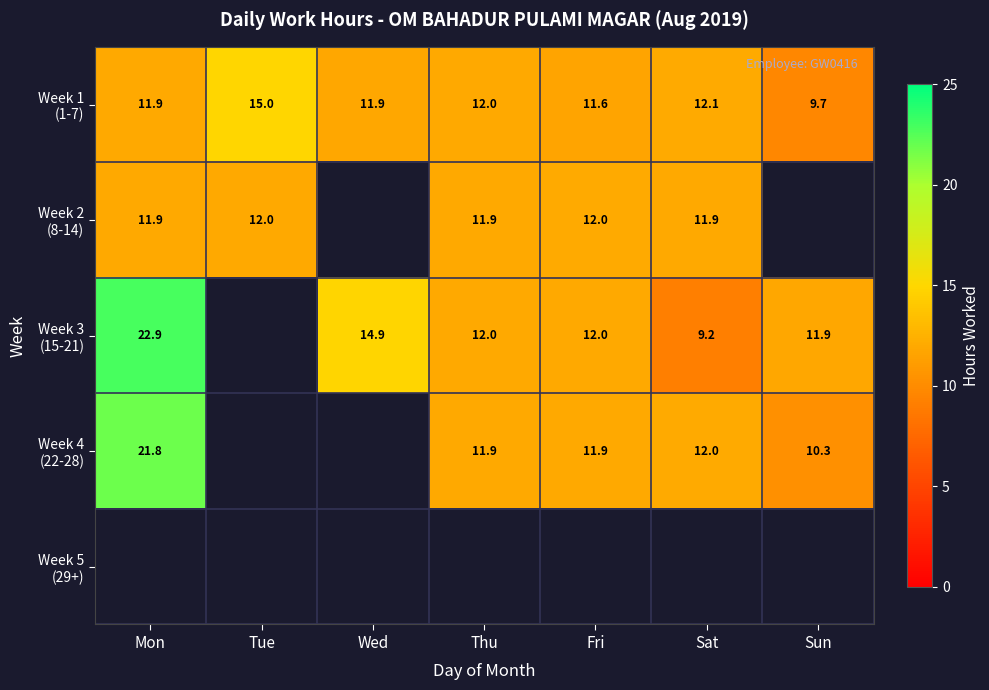

The Week 3 (15-21) series shows 18.8 at Fri. True or false?

False